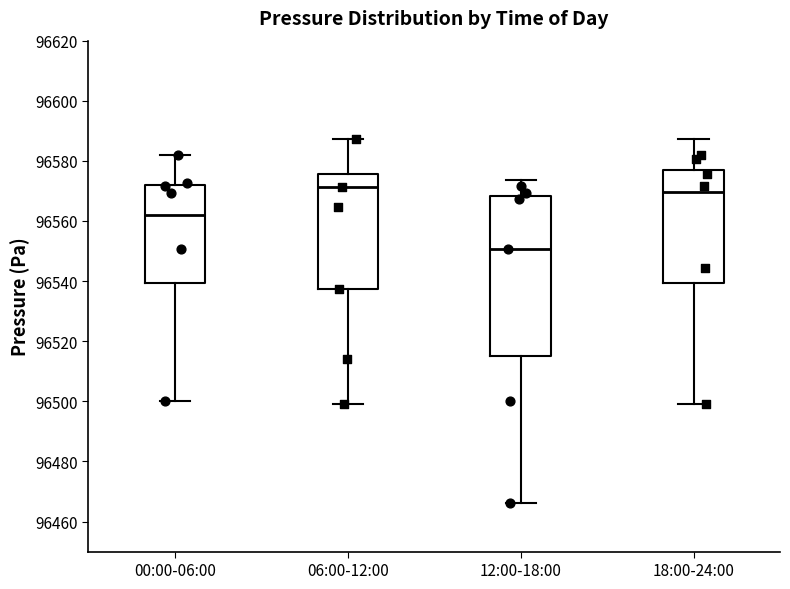

Reading left to right, transcribe this box plot: for each box, give where its median line is, the range the box spans, and where its two whiskers end, as read against the y-axis. The values are not printed on the chart, so give them approximately, as read against the axis.

00:00-06:00: median 96562, box 96540 to 96572, whiskers 96500 to 96582
06:00-12:00: median 96572, box 96538 to 96576, whiskers 96500 to 96588
12:00-18:00: median 96550, box 96516 to 96568, whiskers 96466 to 96574
18:00-24:00: median 96570, box 96540 to 96578, whiskers 96500 to 96588